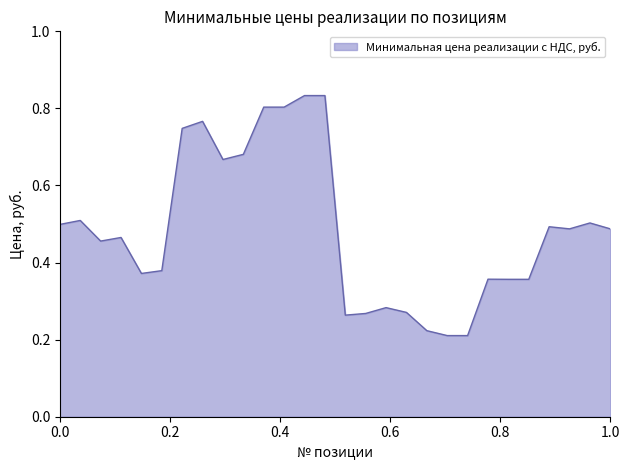

What is the difference between the maximum and minimum values?

0.6